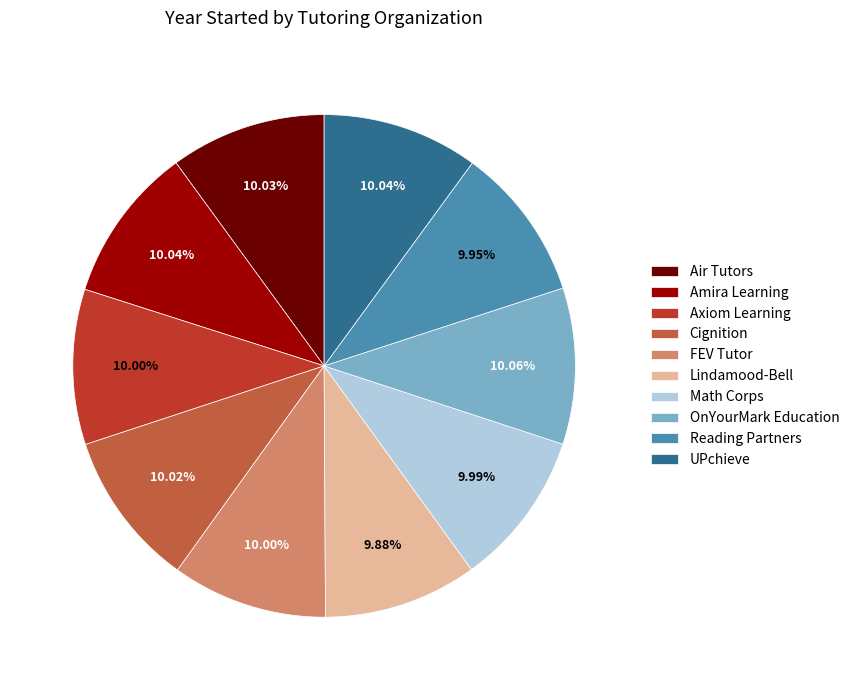

To the nearest percent, what percentage of the pie is UPchieve?

10%